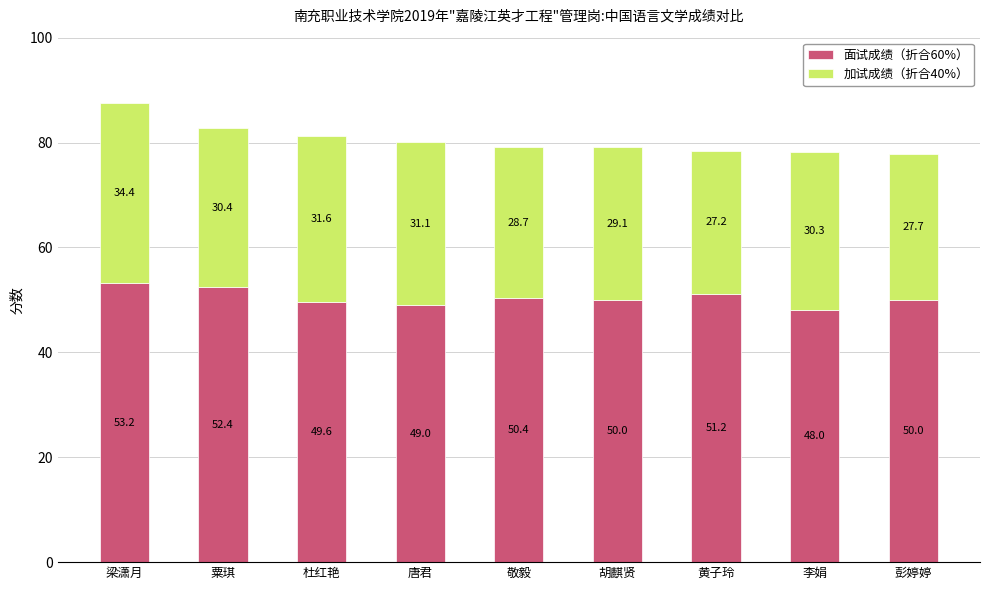

Reading right to left, what are the values for 面试成绩（折合60%）?

彭婷婷=50.0	李娟=48.0	黄子玲=51.2	胡麒贤=50.0	敬毅=50.4	唐君=49.0	杜红艳=49.6	粟琪=52.4	梁潇月=53.2